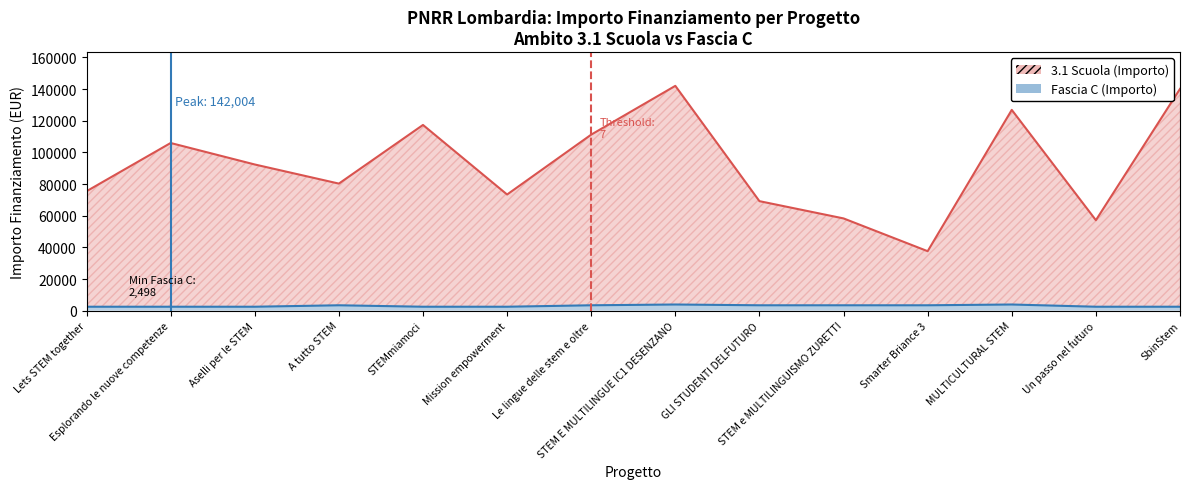

What is the label of the 1st point from the right?

SbinStem